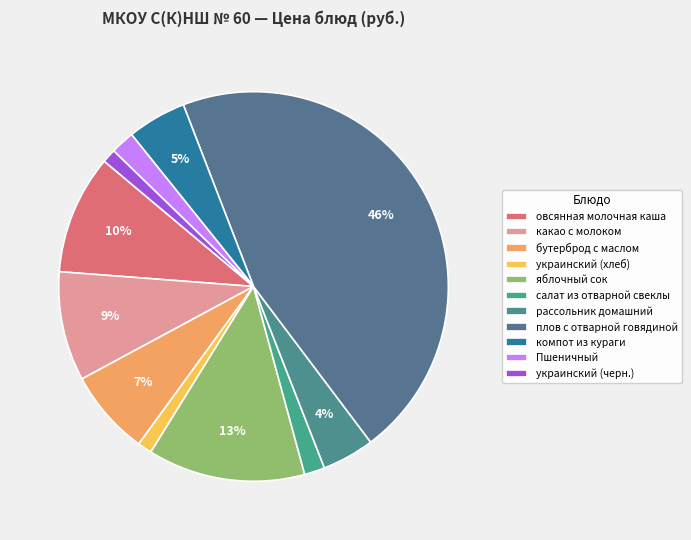

Do украинский (хлеб) and компот из кураги together represent more than half of the pie?

No